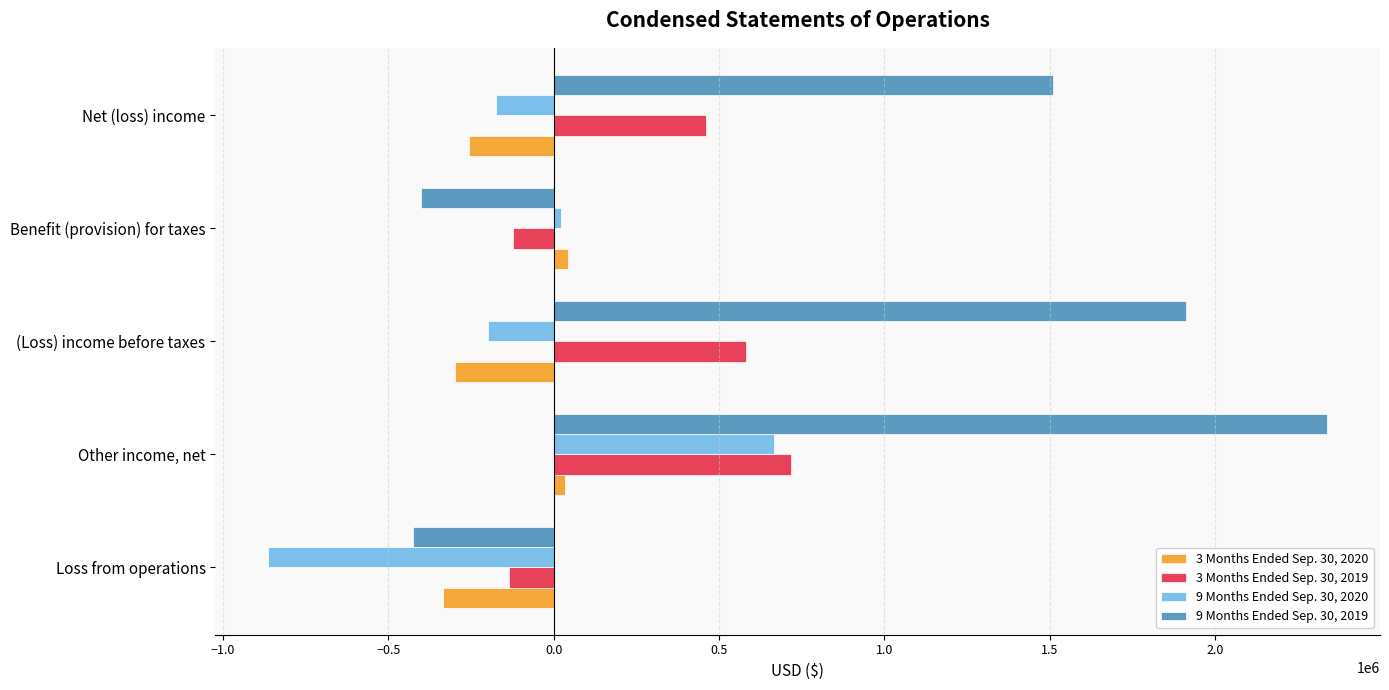

What is the average value of the 3 Months Ended Sep. 30, 2020 series?

-162309